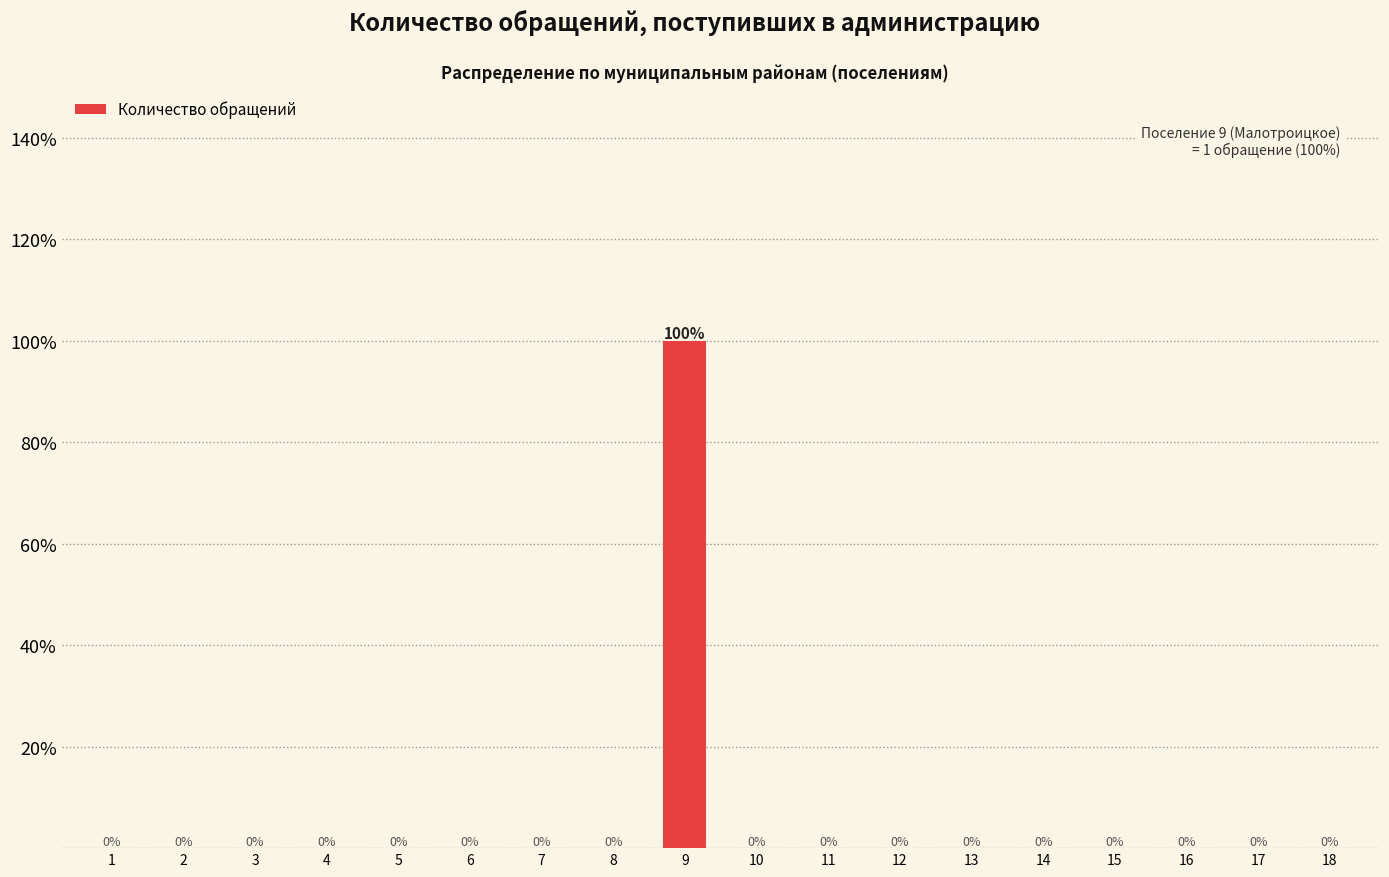

Reading left to right, extract all data points from this chart.

1=0	2=0	3=0	4=0	5=0	6=0	7=0	8=0	9=100	10=0	11=0	12=0	13=0	14=0	15=0	16=0	17=0	18=0